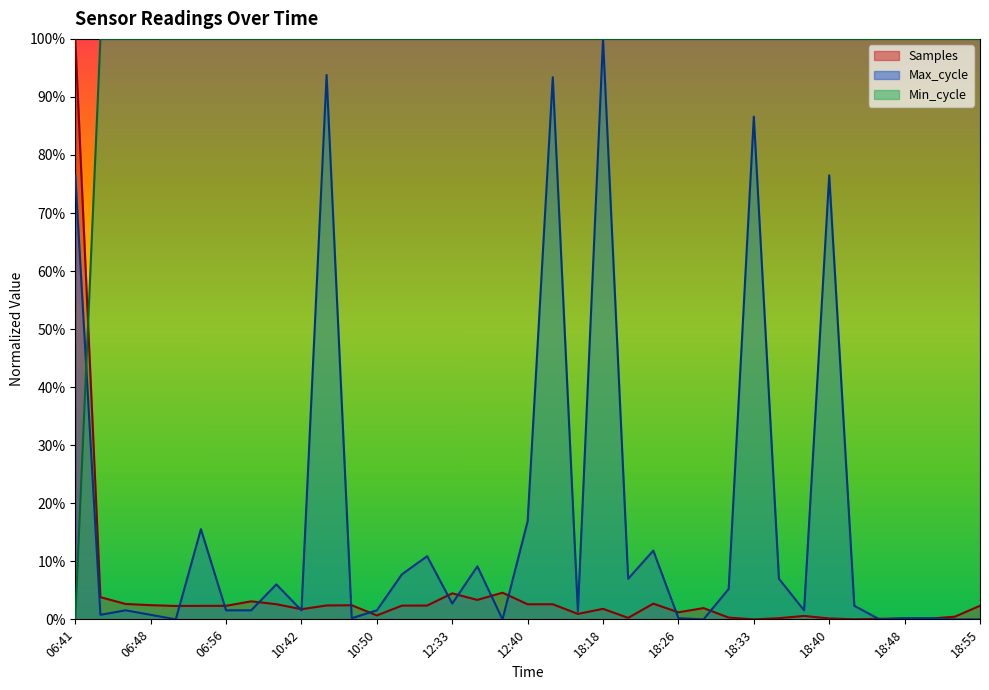

What is the total value across all series at 18:21?

1.1